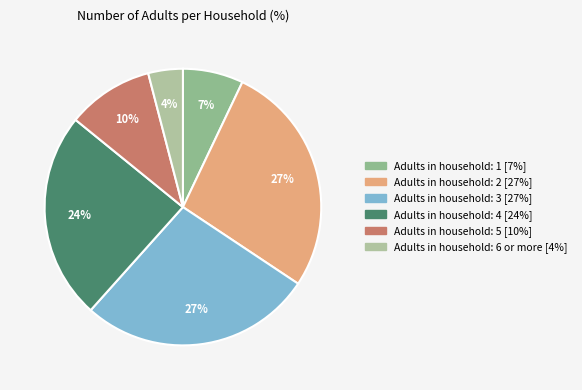

Count the number of slices in the pie.

6